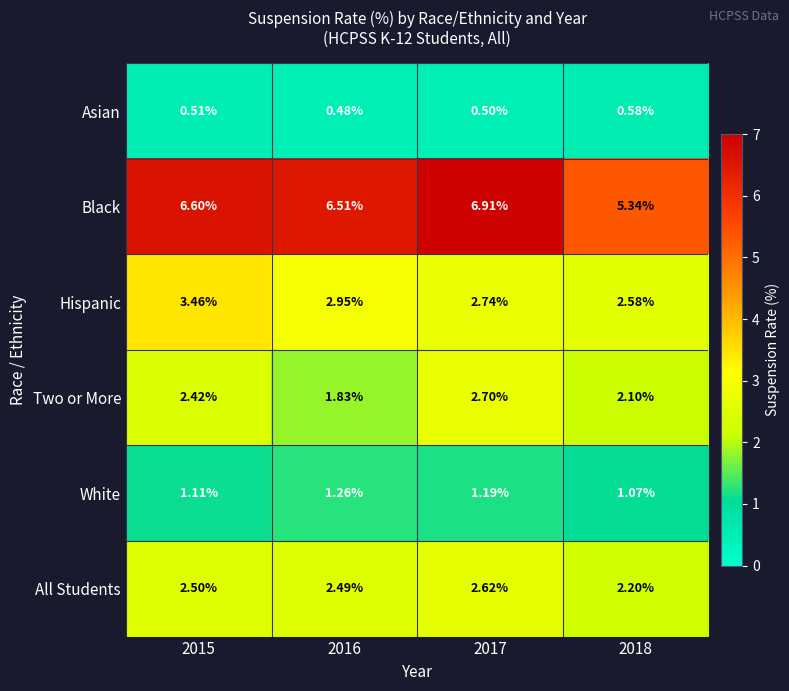

Rank the series by their maximum value, from highest to lowest.

Black, Hispanic, Two or More, All Students, White, Asian